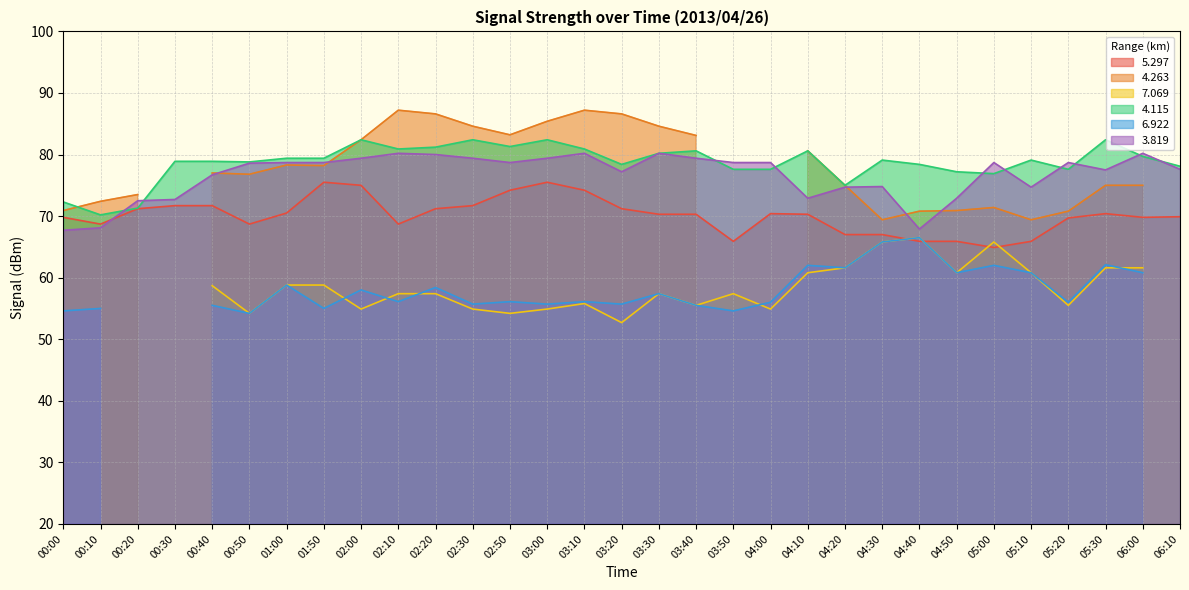

True or false:   4.115 and   5.297 intersect in this chart.

False